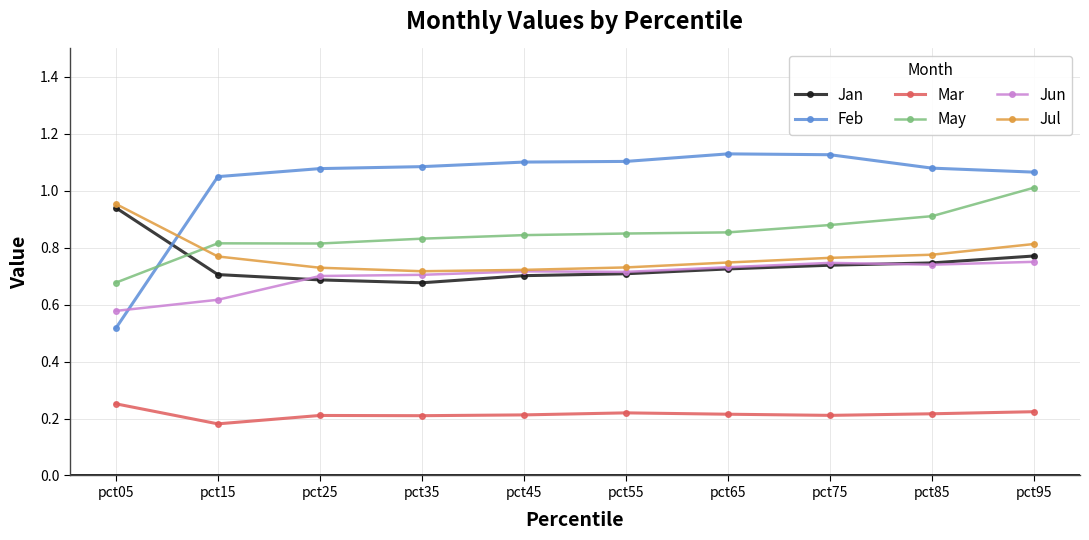

List the series in order of their peak value, lowest first.

Mar, Jun, Jan, Jul, May, Feb